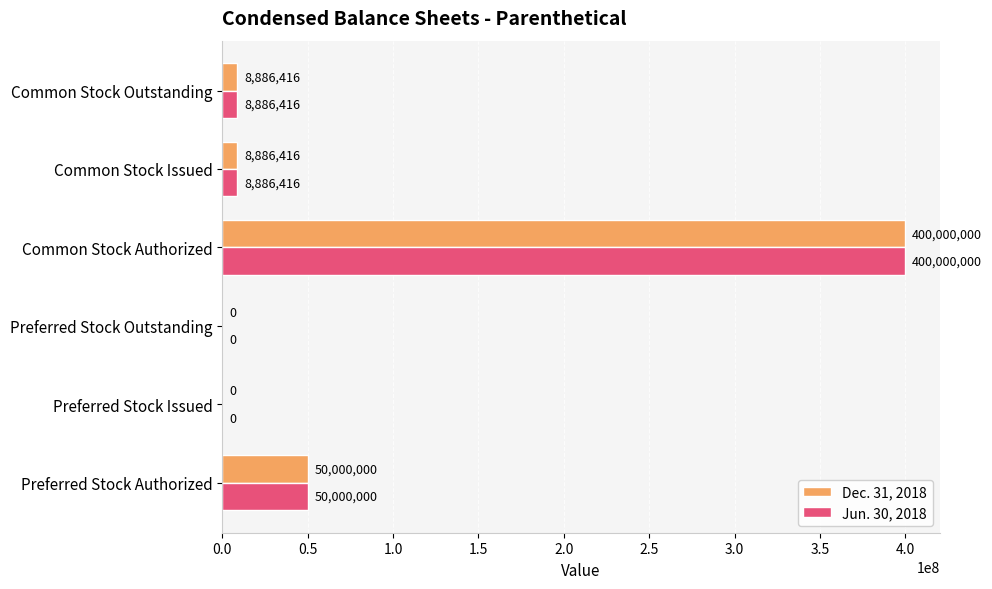

Is it true that Dec. 31, 2018 equals 572163599 at Common Stock Authorized?

False